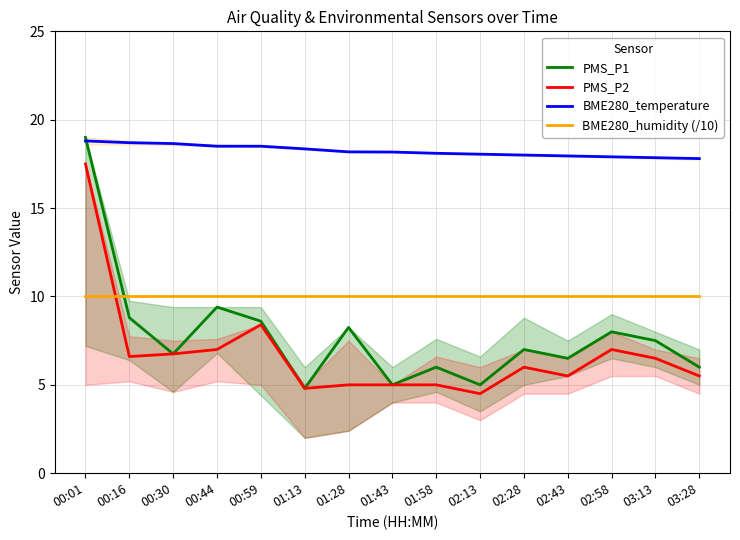

What is the difference between the maximum and minimum values in the PMS_P2 series?

13.0